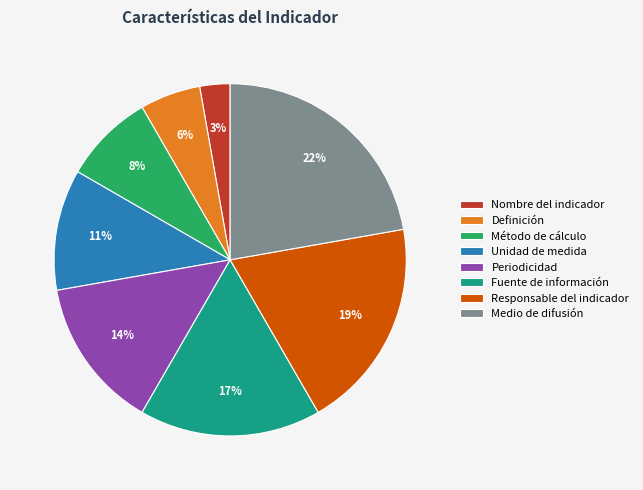

Rank the categories by value from highest to lowest.

Medio de difusión, Responsable del indicador, Fuente de información, Periodicidad, Unidad de medida, Método de cálculo, Definición, Nombre del indicador